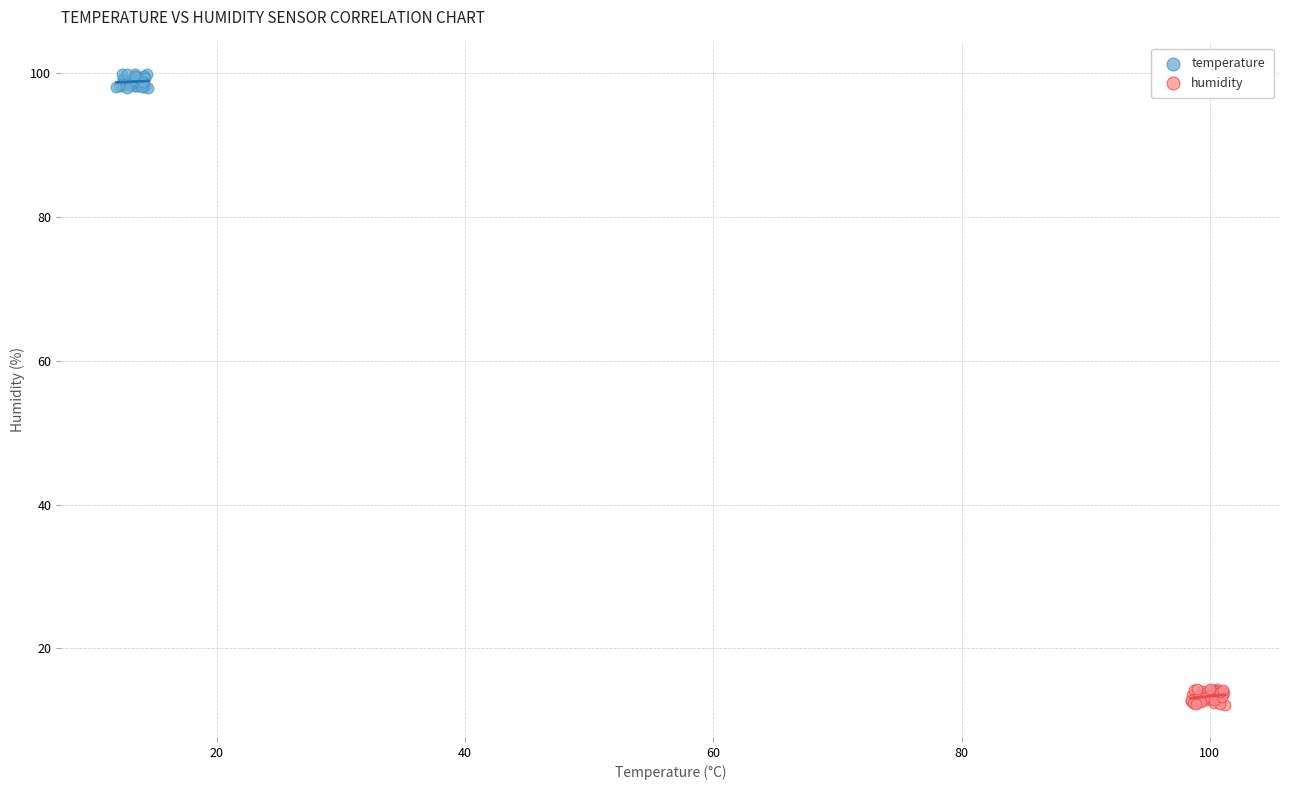

What are all the series names shown in the legend?

temperature, humidity